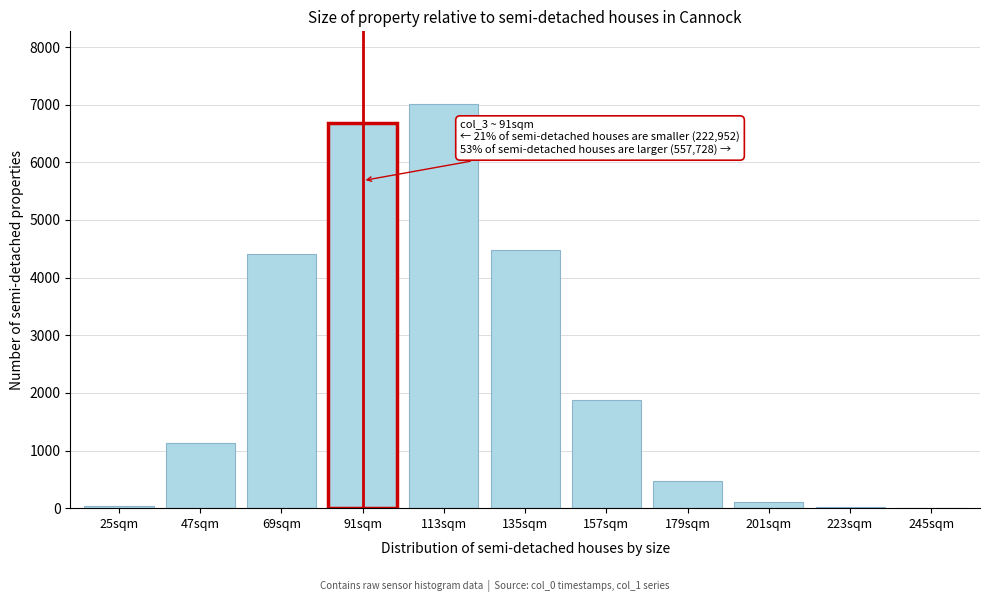

What is the change in value from 47sqm to 69sqm?

+3283.0